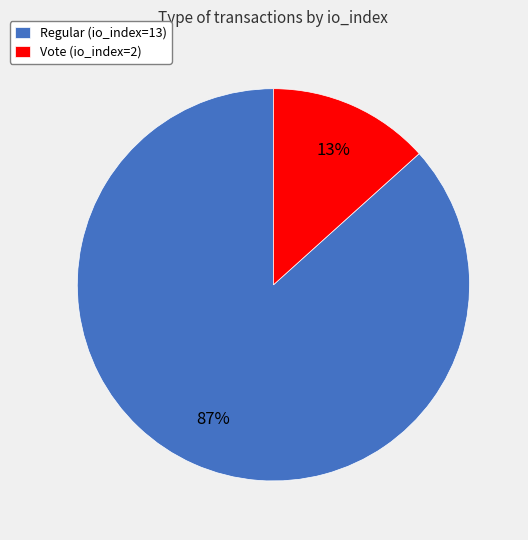

True or false: Regular (io_index=13) accounts for 87% of the total.

True